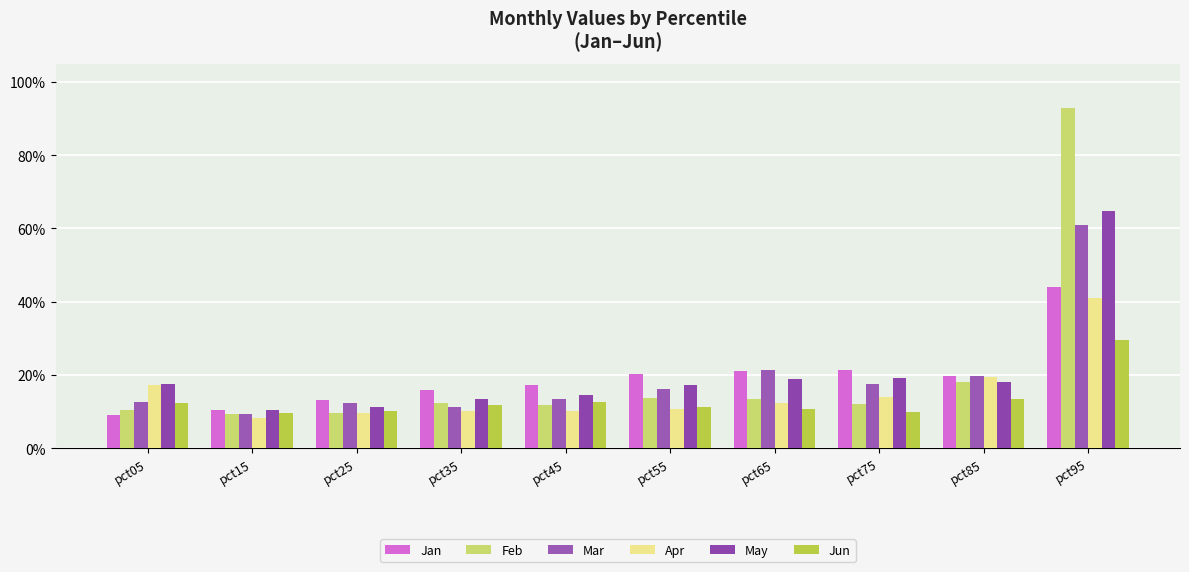

Which label corresponds to the largest value in the chart?

pct95